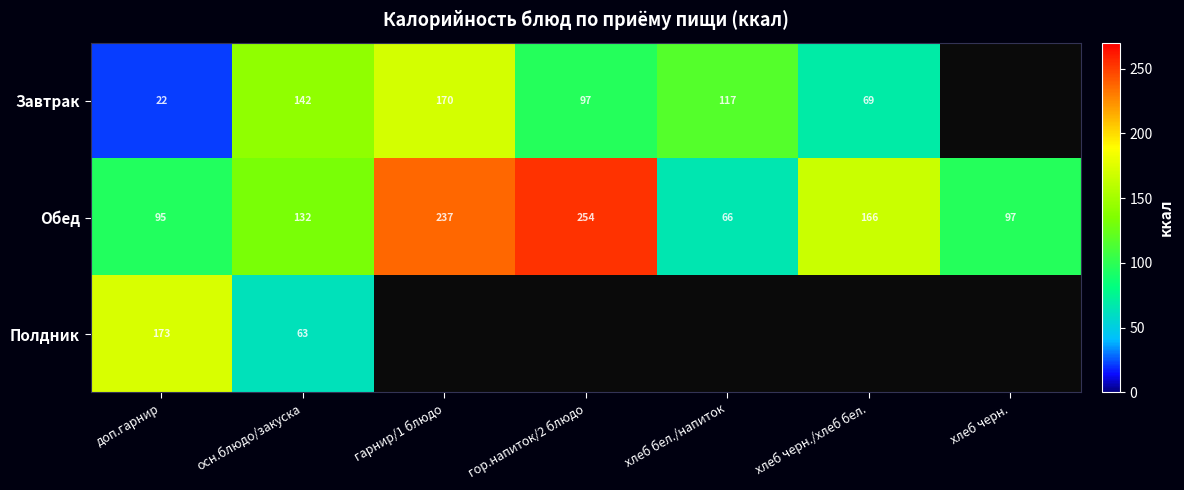

What is the average value of the Обед series?

150